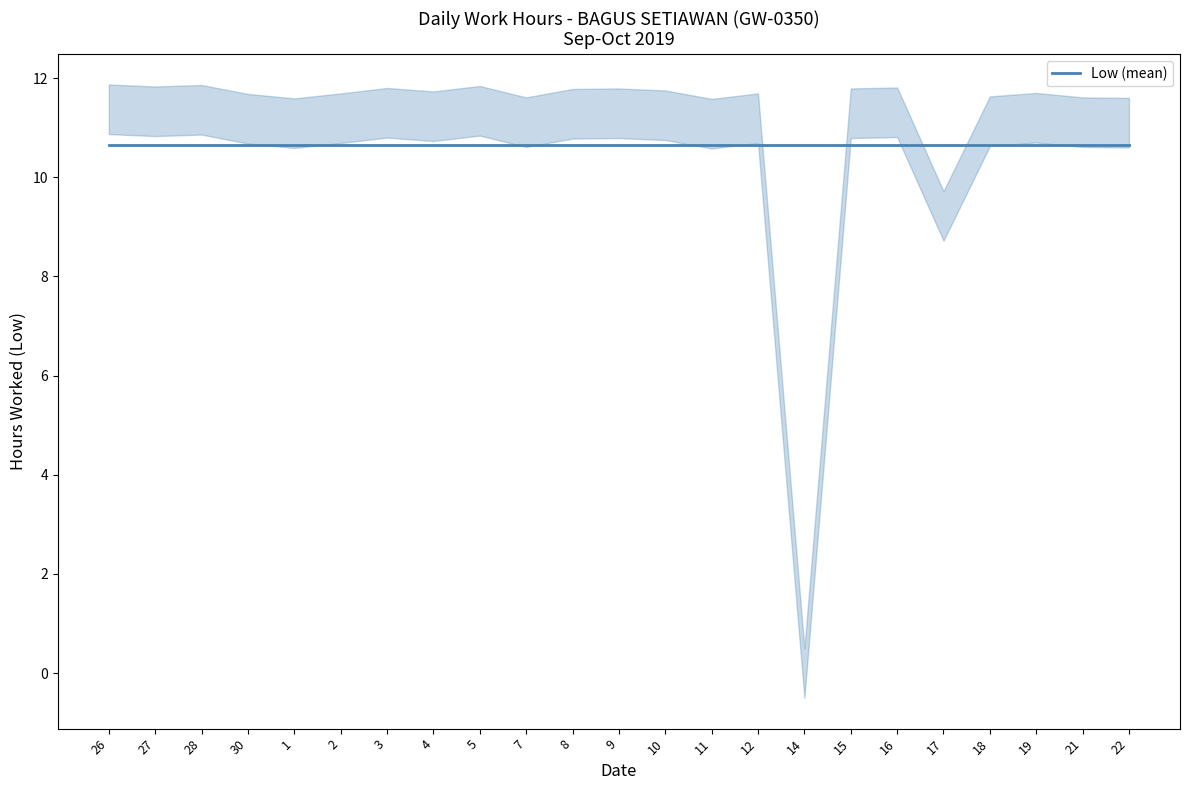

How many points are lower than both their immediate neighbors (excluding endpoints)?

7